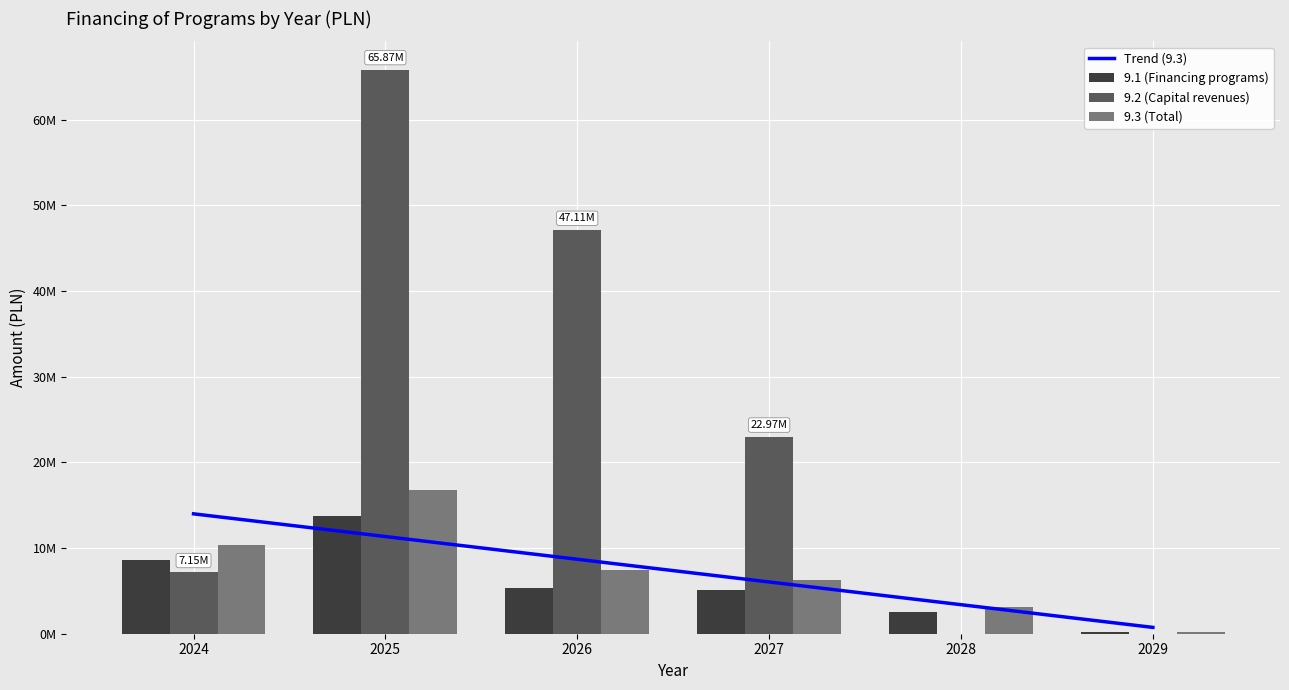

Which series has the widest spread of values?

9.2 (Capital revenues)